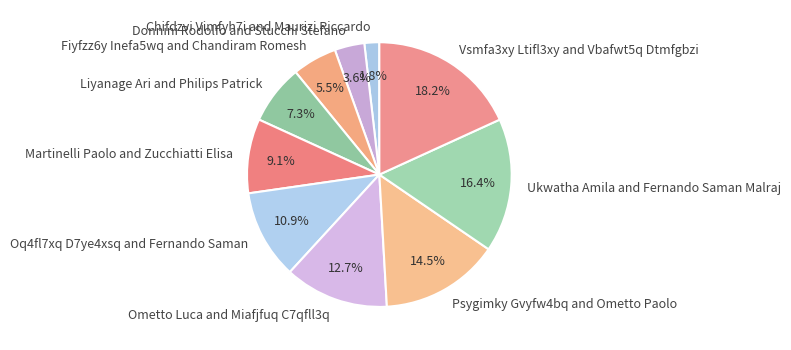

What is the ratio of the value at Ometto Luca and Miafjfuq C7qfll3q to the value at Martinelli Paolo and Zucchiatti Elisa?

1.4